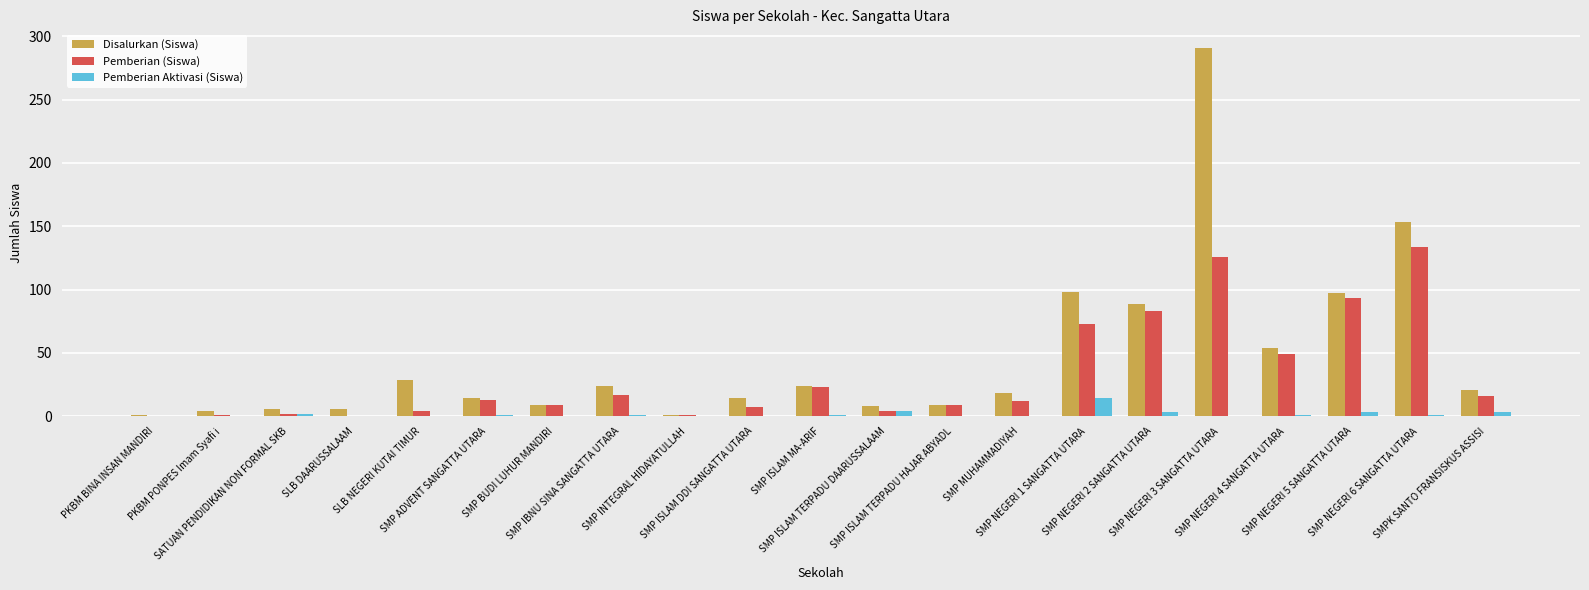

What is the sum of the Pemberian Aktivasi (Siswa) values at SMPK SANTO FRANSISKUS ASSISI and SMP ADVENT SANGATTA UTARA?

4